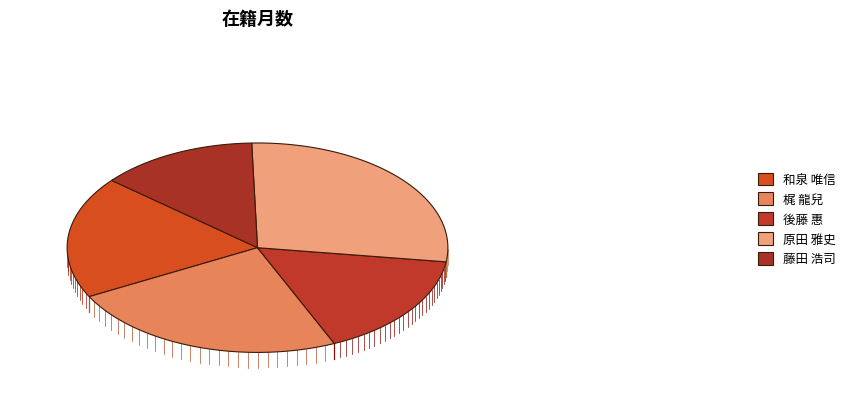

What is the total percentage of 梶 龍兒 and 後藤 惠?

40.1%